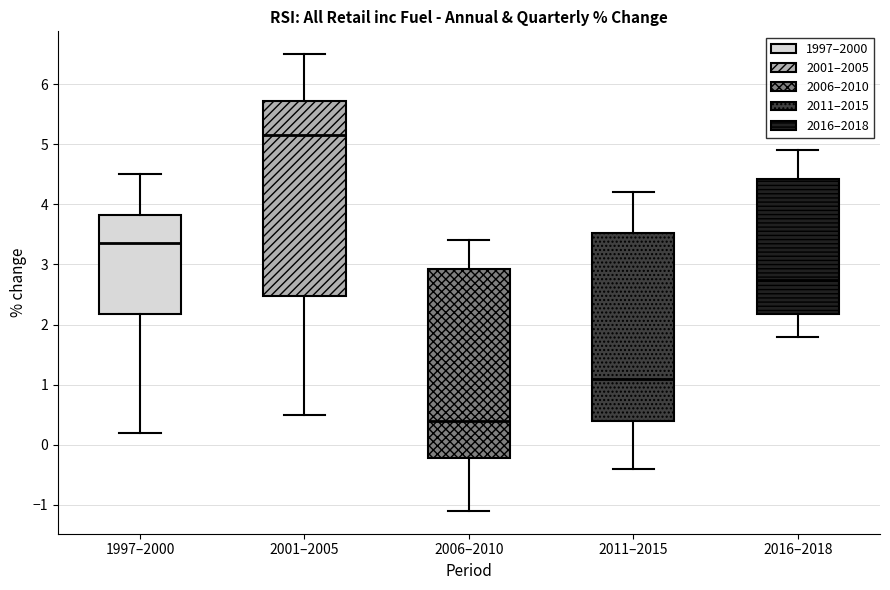

Reading left to right, transcribe this box plot: for each box, give where its median line is, the range the box spans, and where its two whiskers end, as read against the y-axis. The values are not printed on the chart, so give them approximately, as read against the axis.

1997–2000: median 3.4, box 2.2 to 3.8, whiskers 0.2 to 4.5
2001–2005: median 5.2, box 2.5 to 5.7, whiskers 0.5 to 6.5
2006–2010: median 0.4, box -0.2 to 2.9, whiskers -1.1 to 3.4
2011–2015: median 1.1, box 0.4 to 3.5, whiskers -0.4 to 4.2
2016–2018: median 2.8, box 2.2 to 4.4, whiskers 1.8 to 4.9